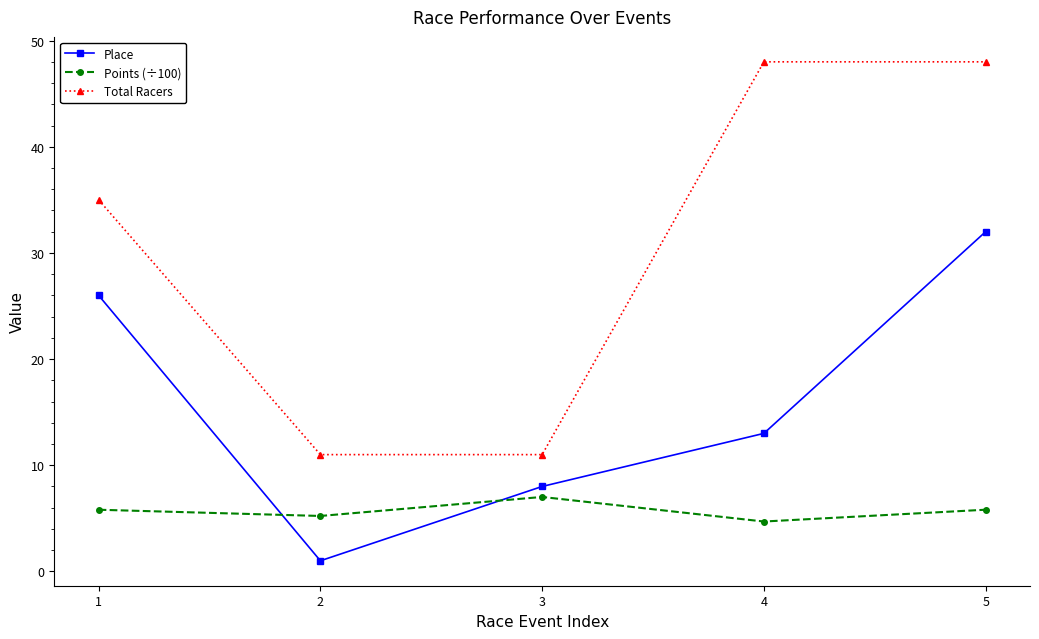

What is the difference between the maximum and minimum values in the Total Racers series?

37.0